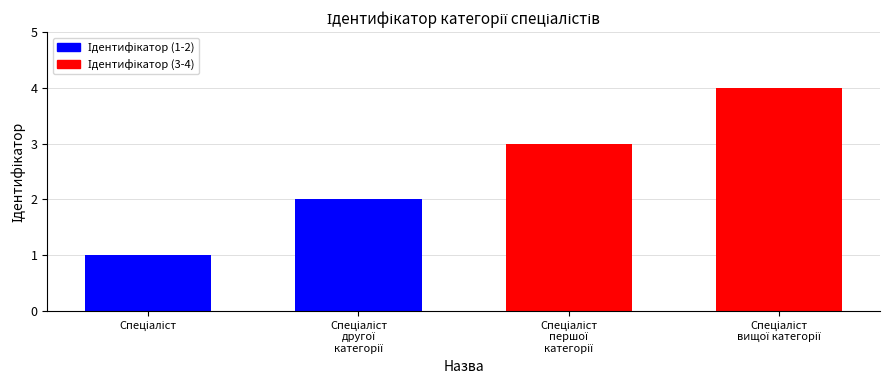

What is the maximum value shown in the chart?

4